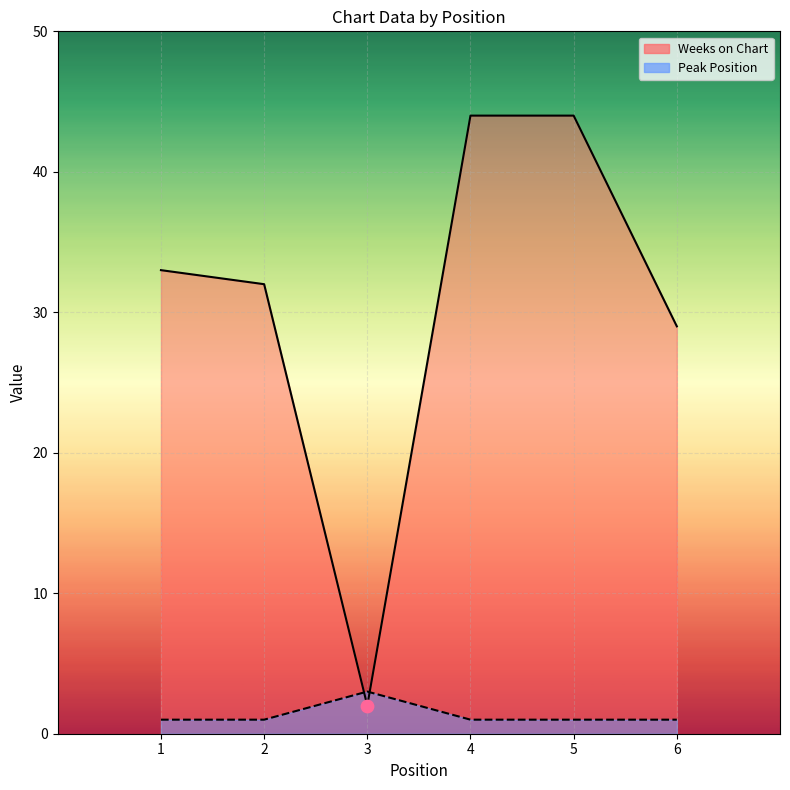

Is the value of Peak Position at 5 greater than the value of Weeks on Chart at 5?

No